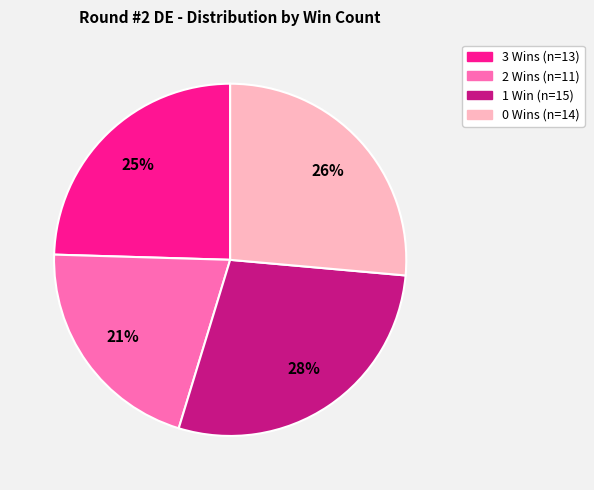

Is there a majority slice in this chart?

No